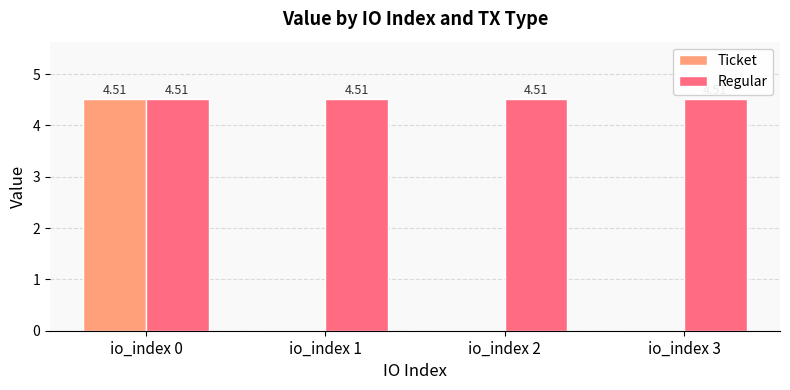

Reading left to right, extract all data points from this chart.

Ticket: io_index 0=4.5	io_index 1=0.0	io_index 2=0.0	io_index 3=0.0
Regular: io_index 0=4.5	io_index 1=4.5	io_index 2=4.5	io_index 3=4.5